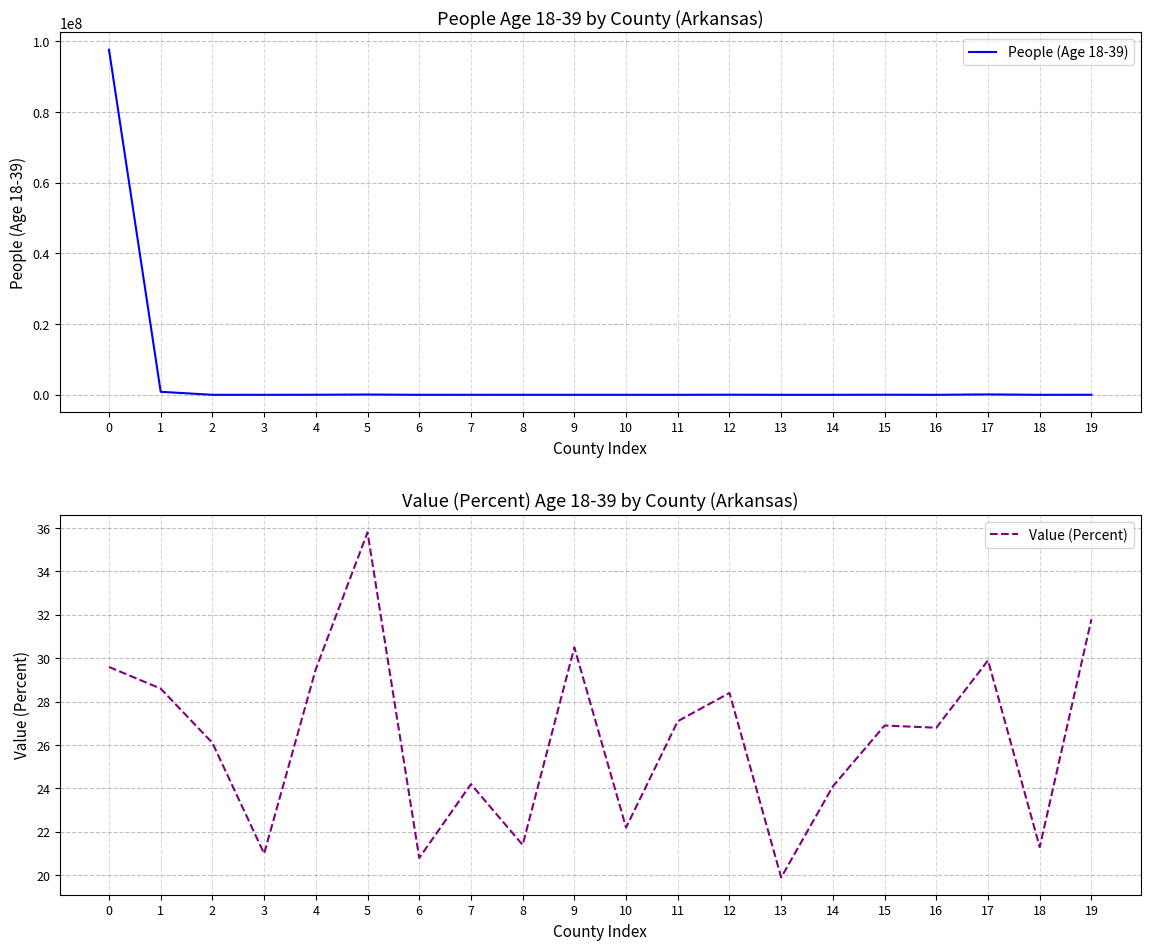

What is the value of the People (Age 18-39) point at the 5th from the left?

22716.0